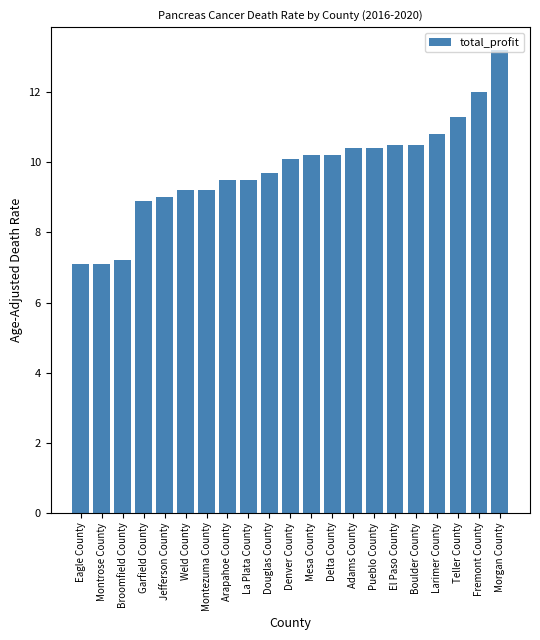

What is the change in value from Eagle County to Arapahoe County?

+2.4